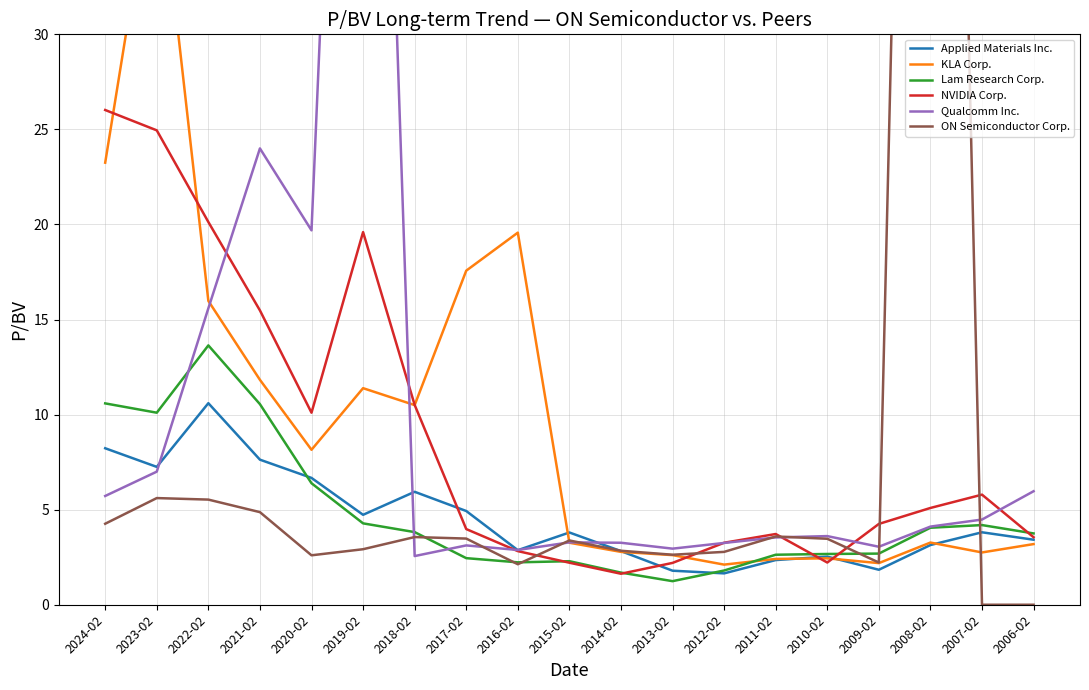

How many intersections are there between Lam Research Corp. and ON Semiconductor Corp.?

6